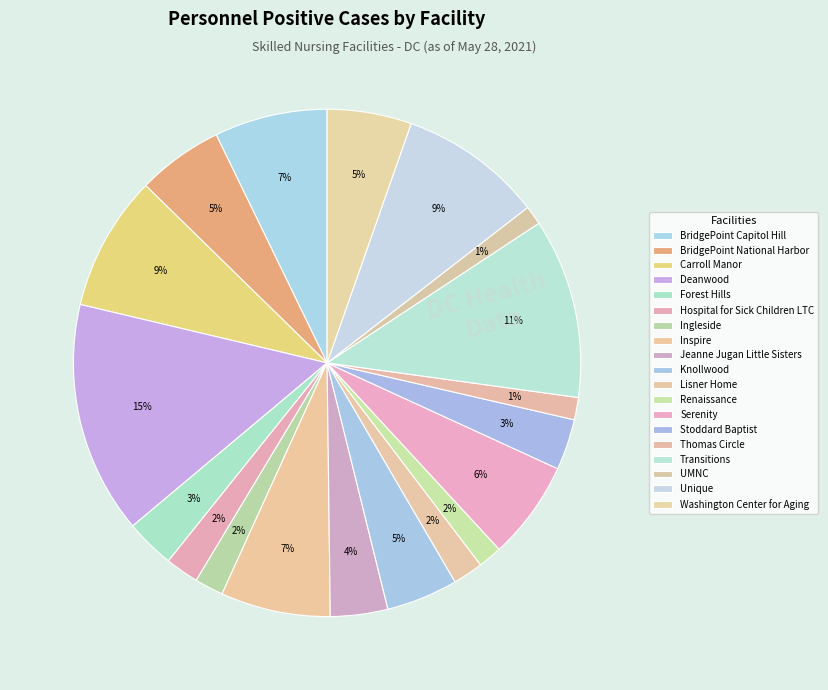

Which category has the biggest portion of the pie?

Deanwood